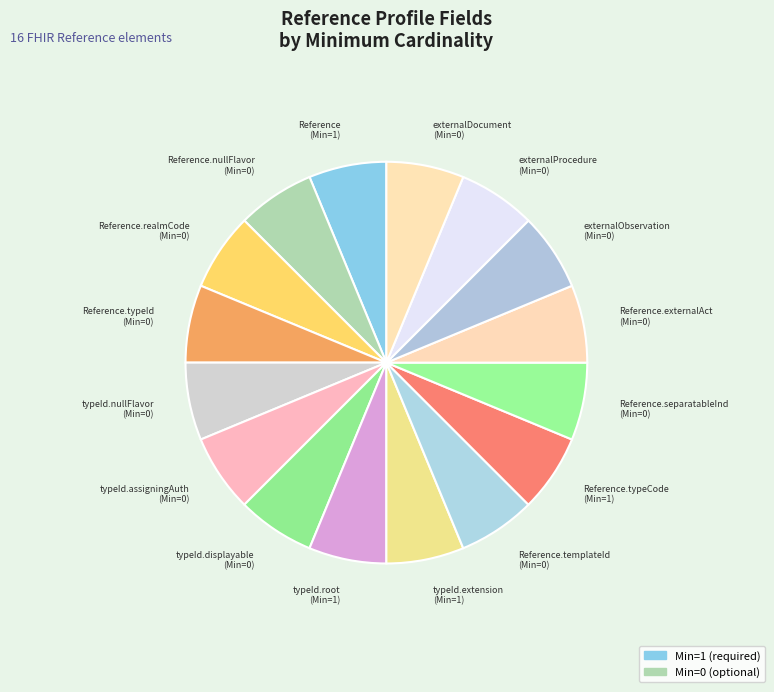

What is the ratio of the value at externalProcedure (Min=0) to the value at Reference.typeCode (Min=1)?

1.0